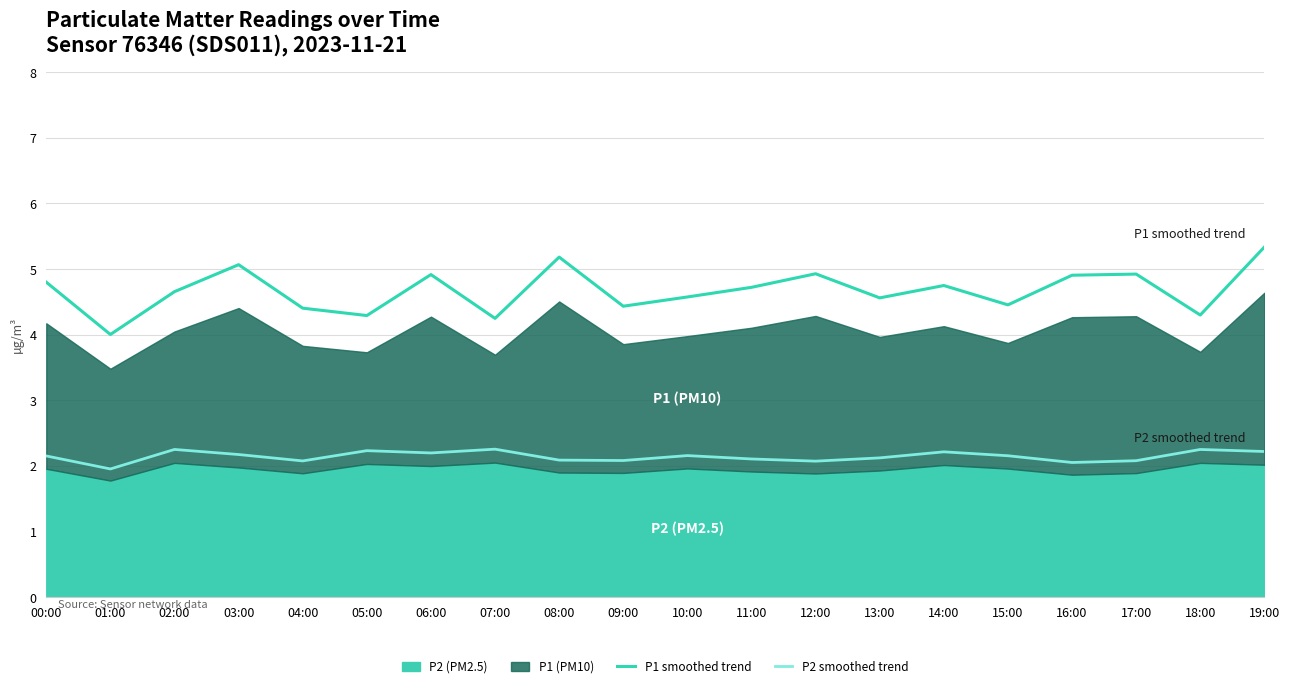

Between 11:00 and 09:00, which is larger?

11:00